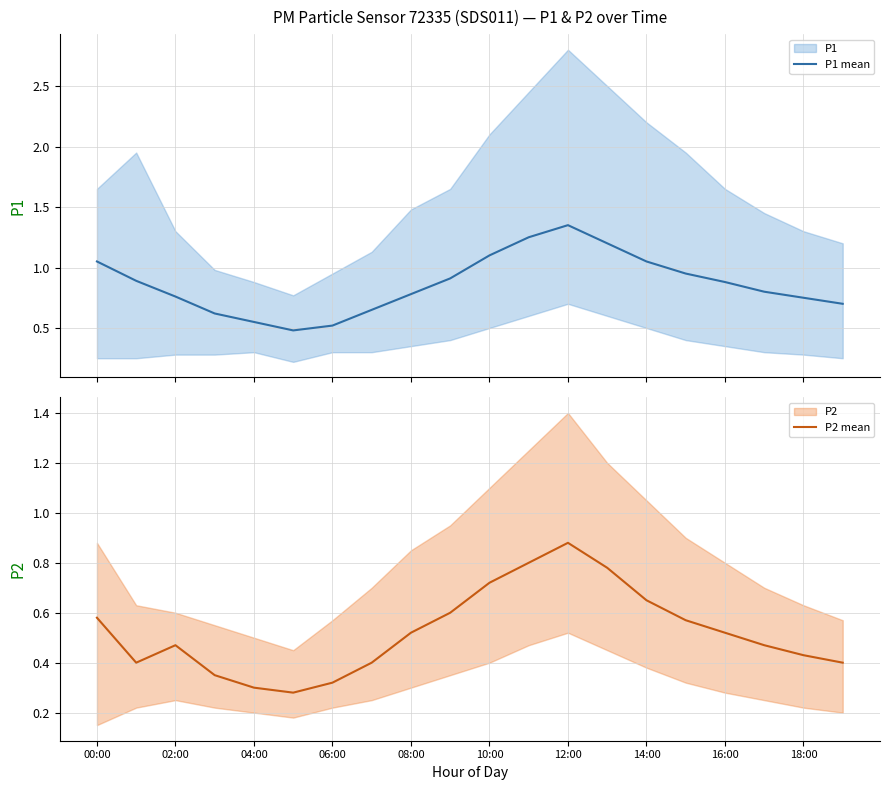

True or false: P2 mean has a value of 0.6 at 15.

True